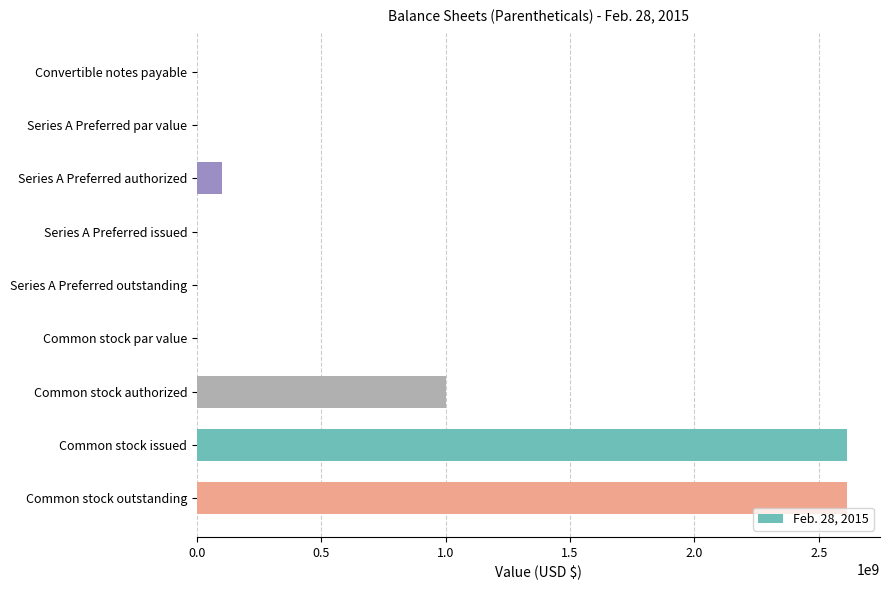

What is the average value?

703690596.9